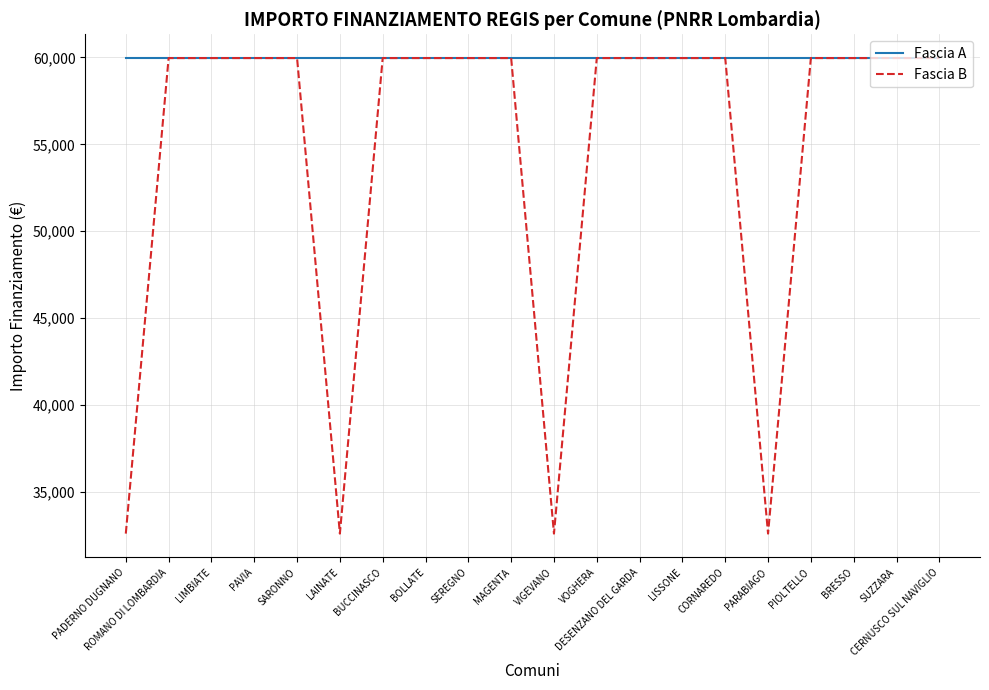

What is the maximum value shown in the chart?

59966